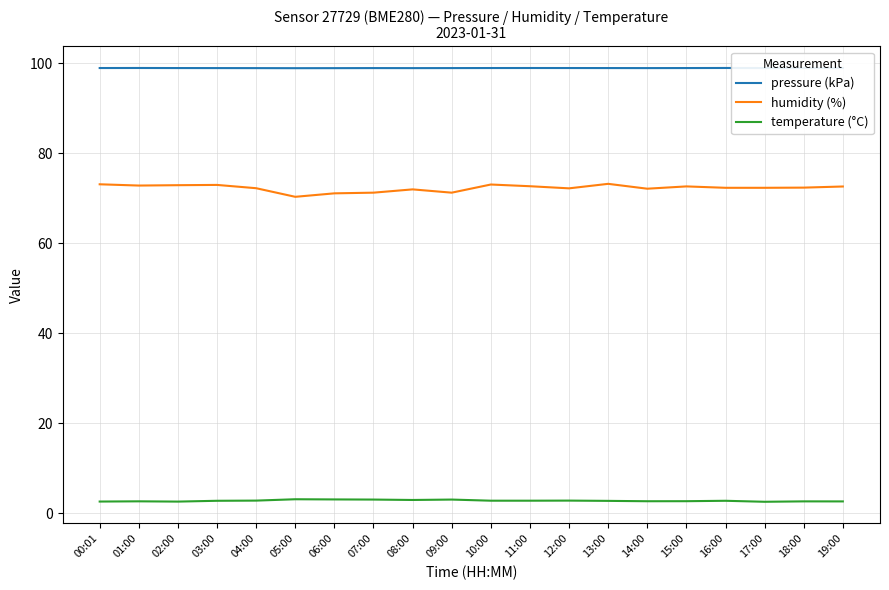

What is the highest value of the humidity (%) series?

73.2